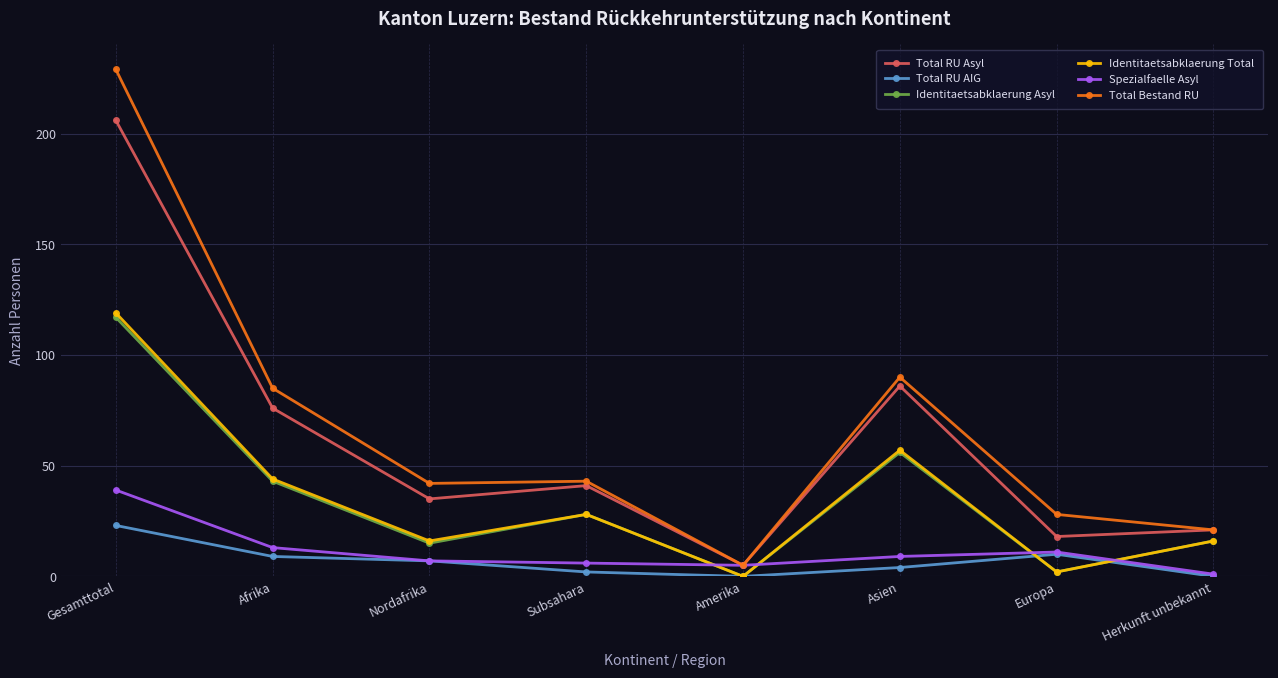

True or false: Identitaetsabklaerung Asyl and Total RU Asyl cross at least once.

False